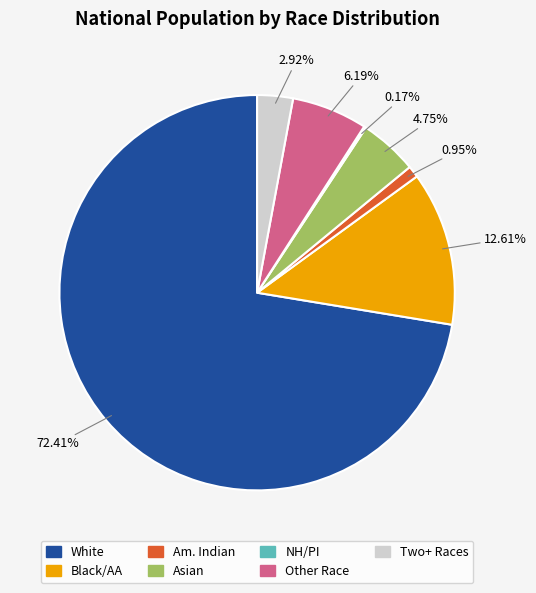

Is there a majority slice in this chart?

Yes